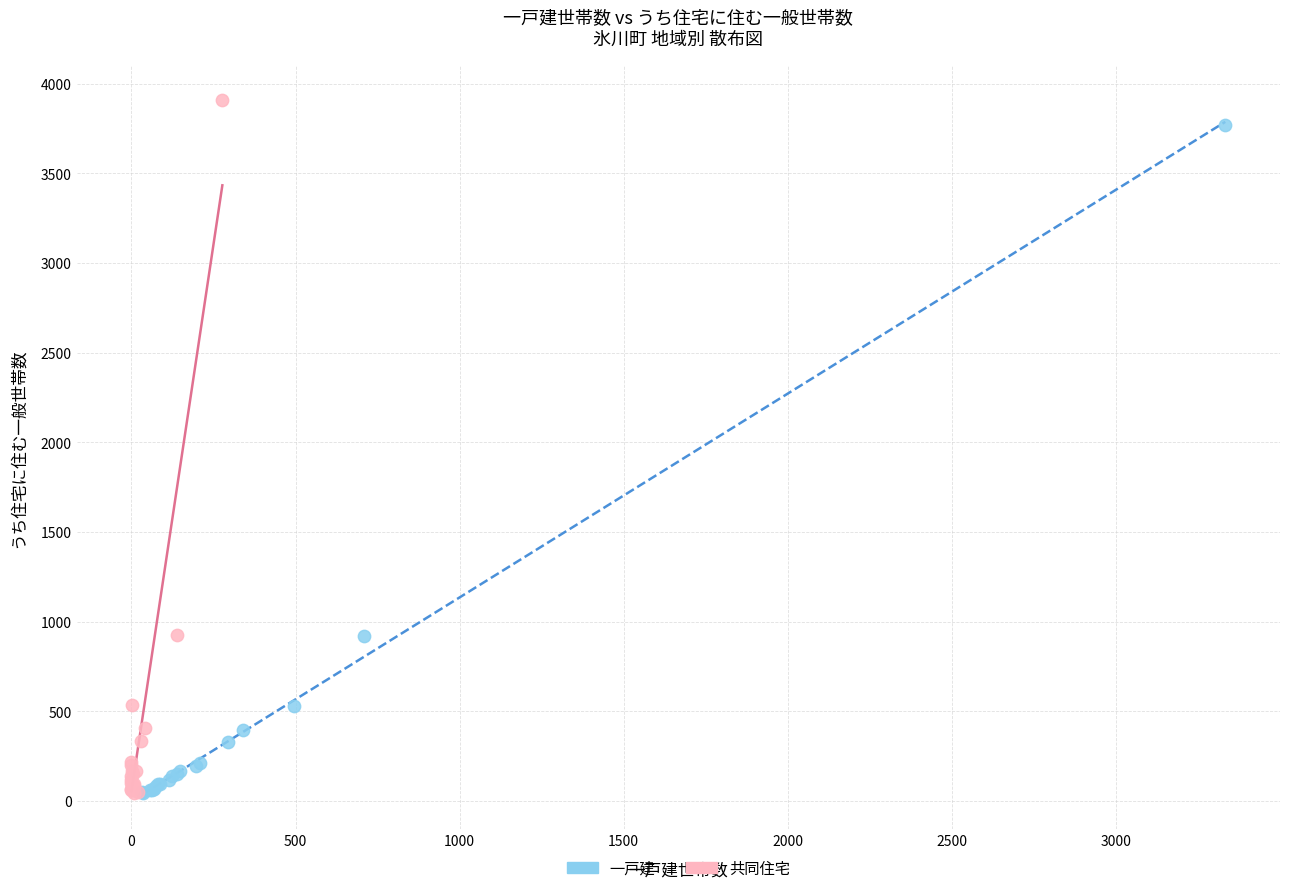

Which series has the largest Y range (max minus min)?

共同住宅